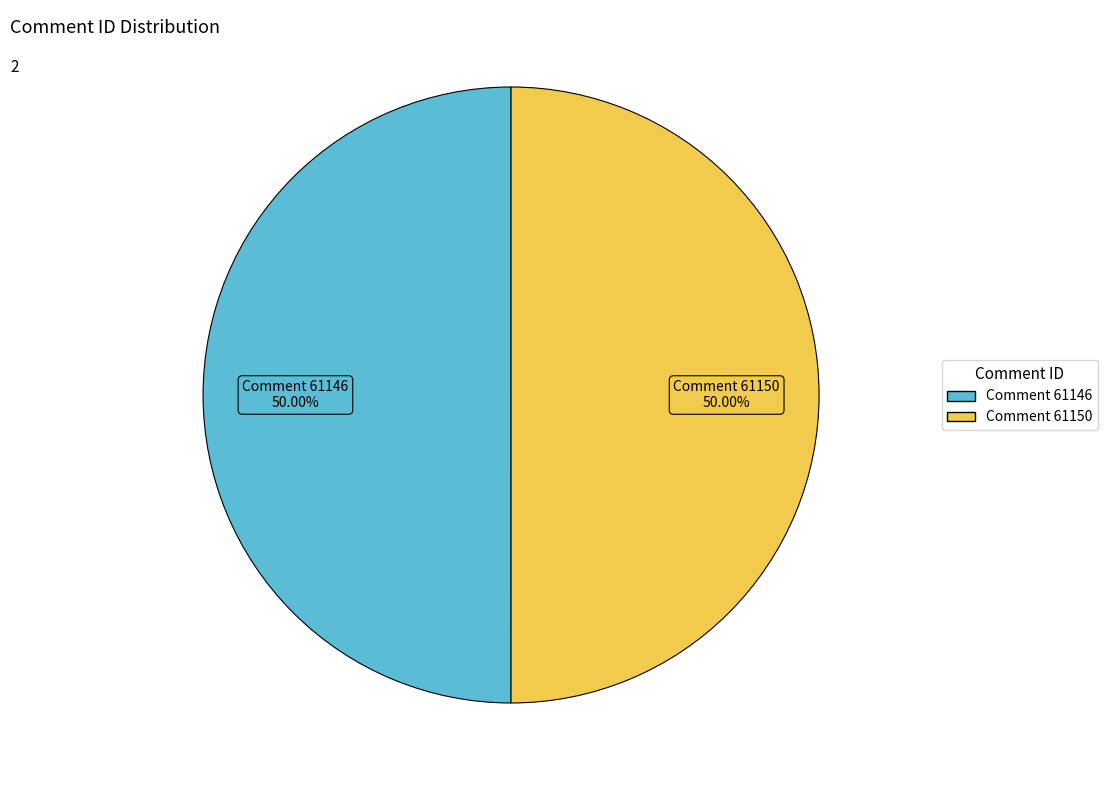

Approximately how many times larger is the value at Comment 61150 compared to Comment 61146?

1.0